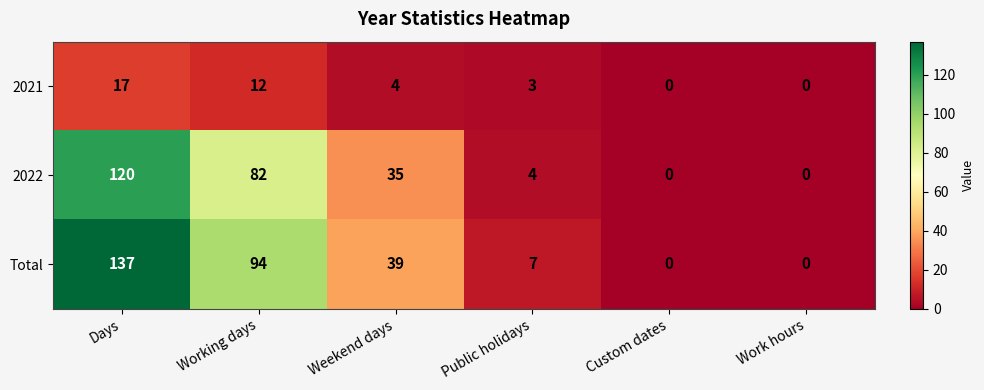

Reading left to right, extract all data points from this chart.

2021: 17	12	4	3	0	0
2022: 120	82	35	4	0	0
Total: 137	94	39	7	0	0